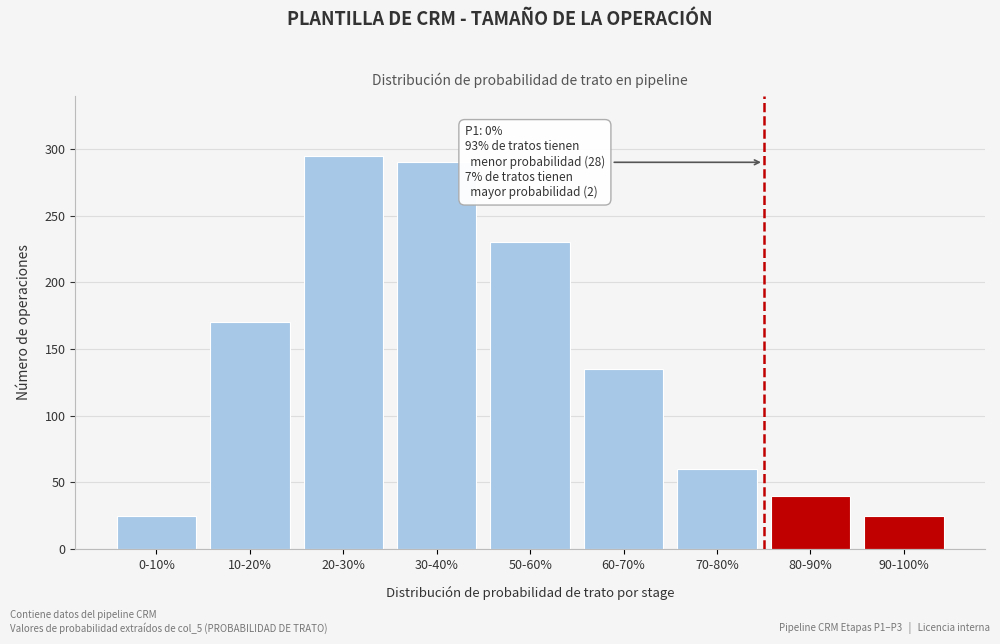

Reading left to right, transcribe all the data shown in this chart.

25	170	295	290	230	135	60	40	25